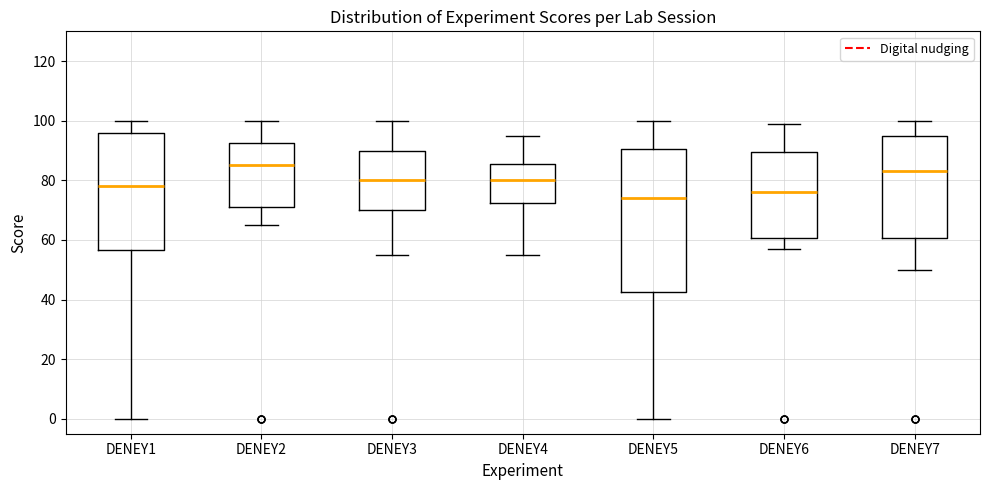

Reading left to right, read every box against the y-axis: the position of its median line, the range the box covers, and the ends of its whiskers. The values are not printed on the chart, so give them approximately, as read against the axis.

DENEY1: median 78, box 56 to 96, whiskers 0 to 100
DENEY2: median 86, box 72 to 92, whiskers 66 to 100
DENEY3: median 80, box 70 to 90, whiskers 56 to 100
DENEY4: median 80, box 72 to 86, whiskers 56 to 96
DENEY5: median 74, box 42 to 90, whiskers 0 to 100
DENEY6: median 76, box 60 to 90, whiskers 58 to 100
DENEY7: median 84, box 60 to 96, whiskers 50 to 100